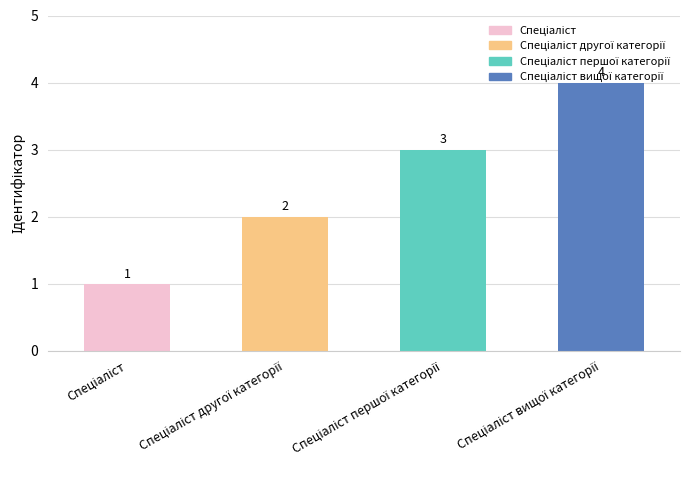

What is the difference between the maximum and minimum values?

3